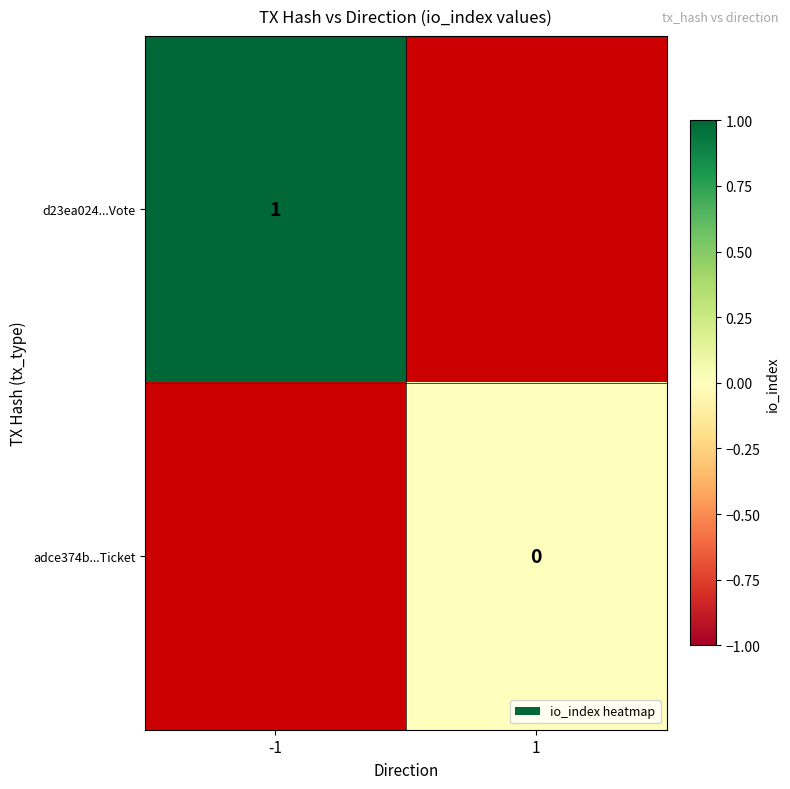

The value of d23ea024...Vote at -1 is 2. True or false?

False